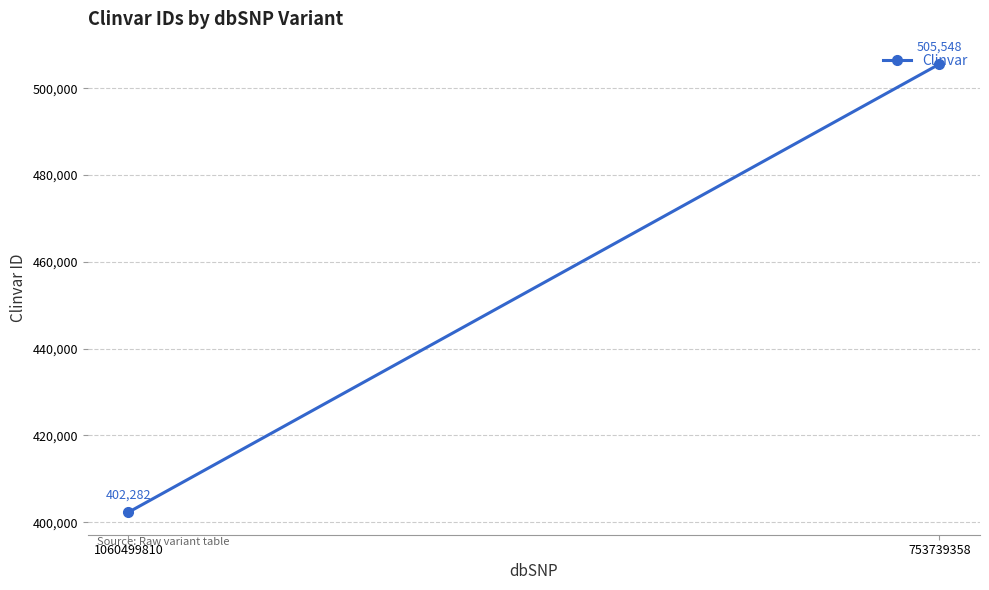

At which label is the value closest to 453915?

1060499810